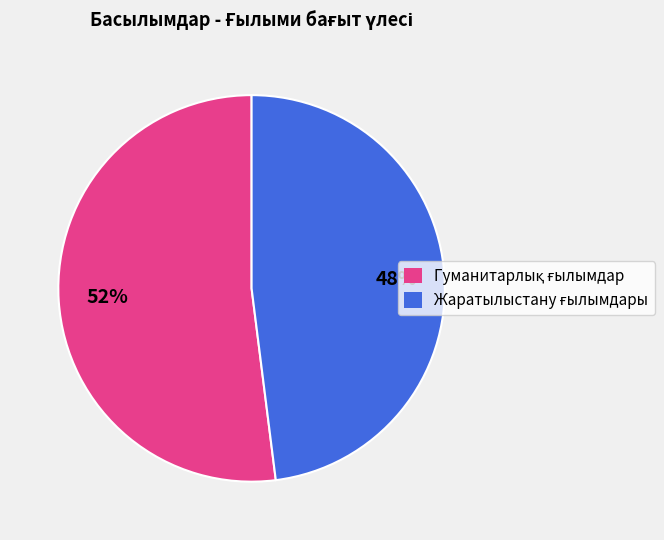

To the nearest percent, what is the difference between the largest and smallest slice percentages?

4%